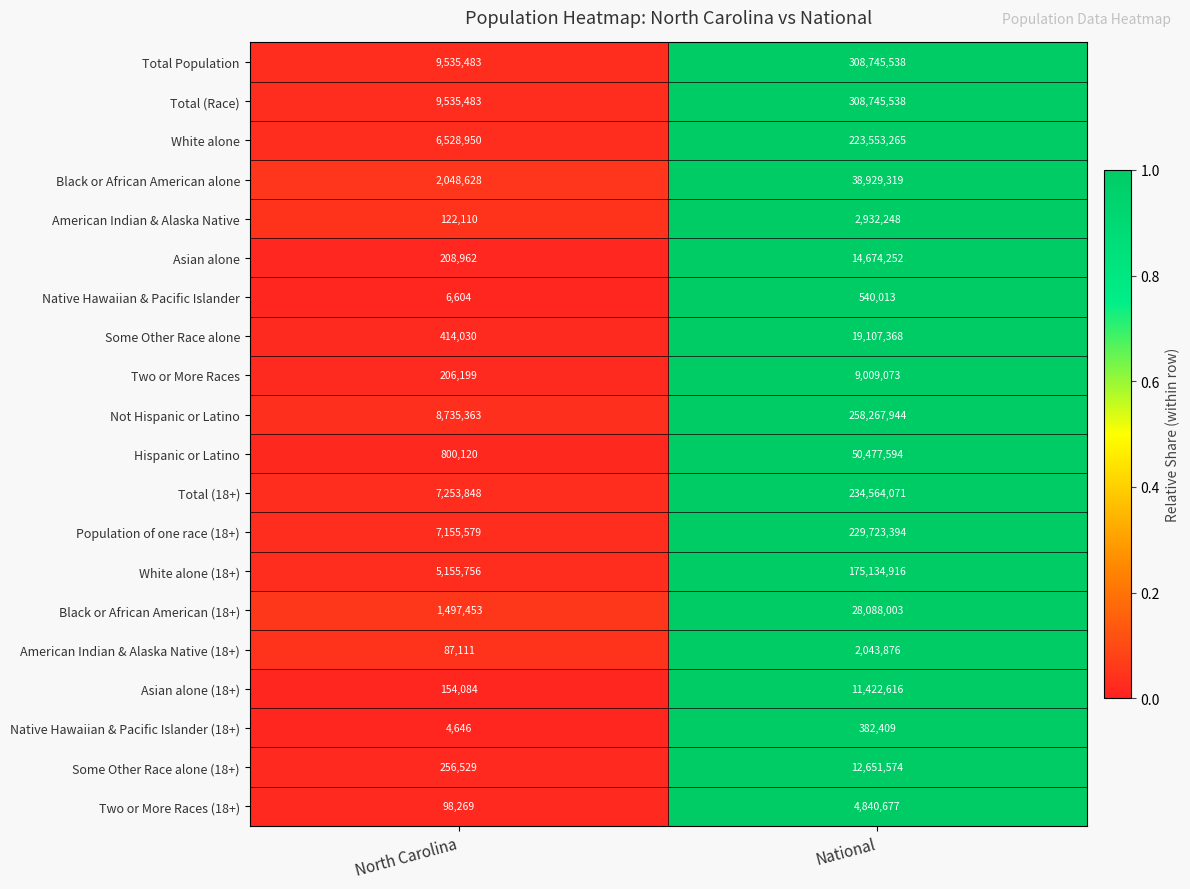

The Native Hawaiian & Pacific Islander series shows 814638 at National. True or false?

False